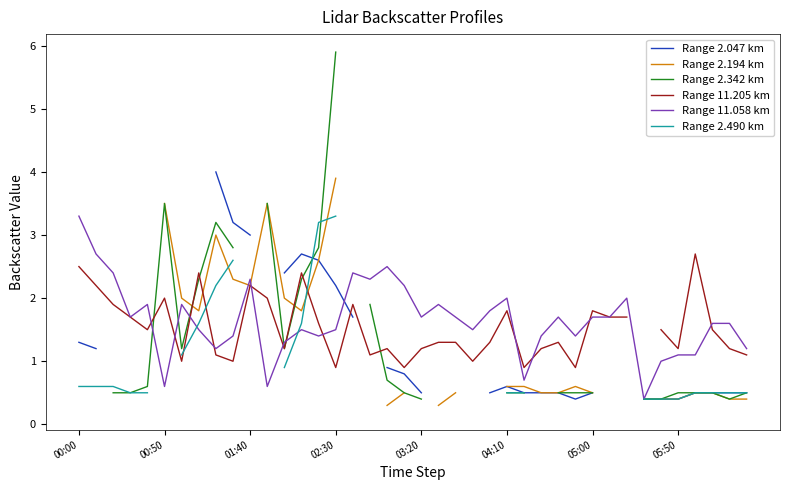

In Range 2.342 km, how many points are higher than both neighbors (excluding endpoints)?

2